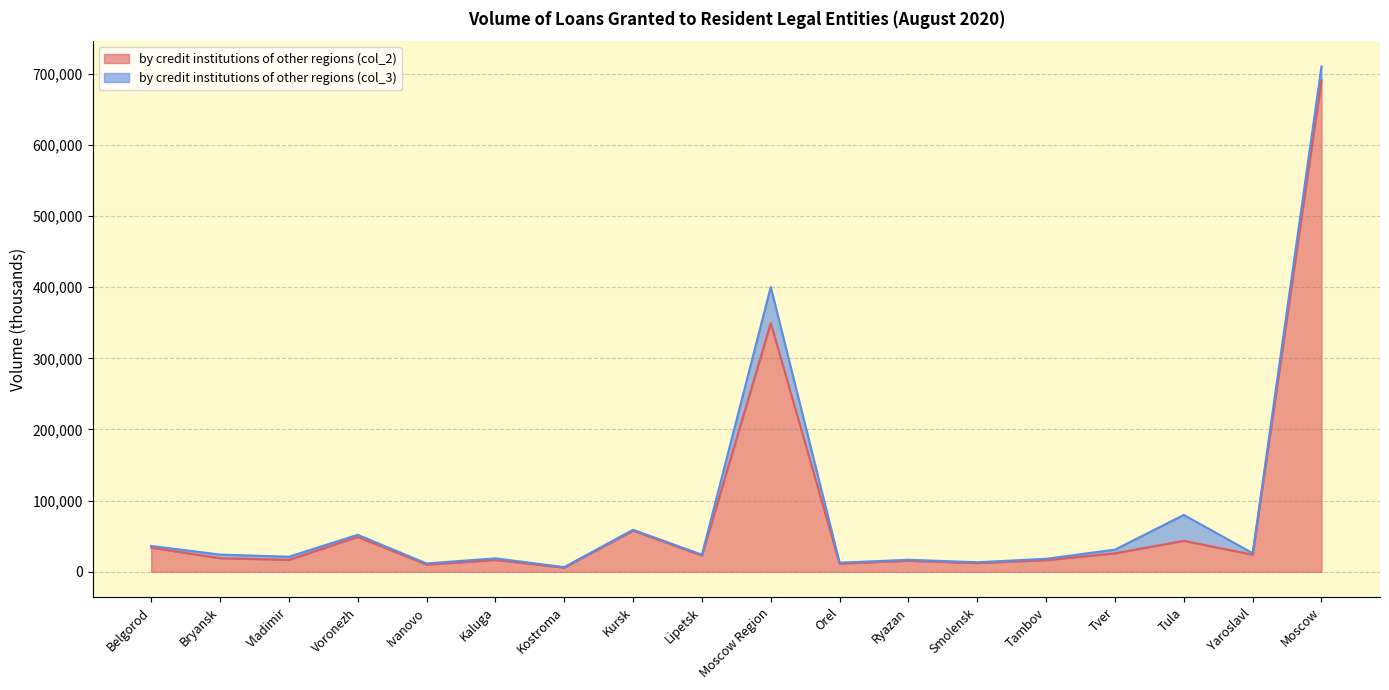

List the labels in order of value, smallest first.

Kostroma, Ivanovo, Orel, Smolensk, Ryazan, Tambov, Kaluga, Vladimir, Bryansk, Lipetsk, Yaroslavl, Tver, Belgorod, Tula, Voronezh, Kursk, Moscow Region, Moscow